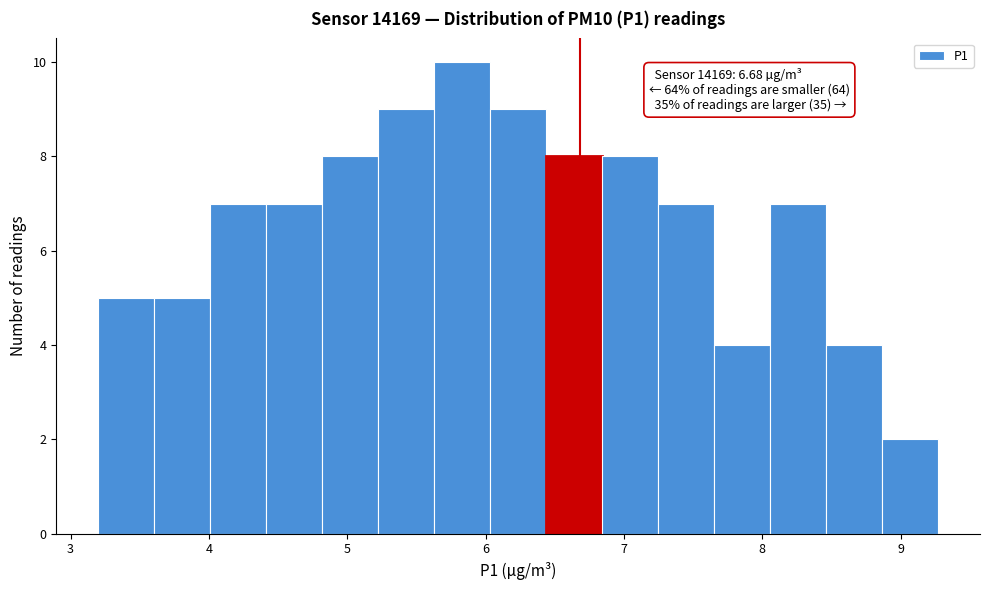

Which range on the x-axis has the tallest bar?

5.6 to 6.0